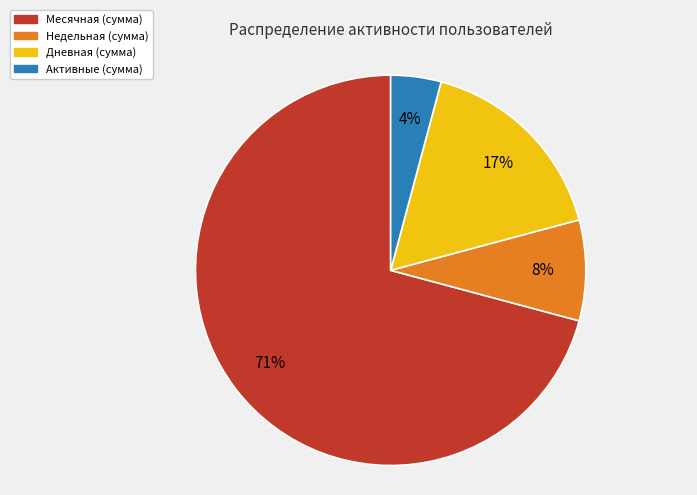

Is the sum of Недельная and Активные greater than half?

No